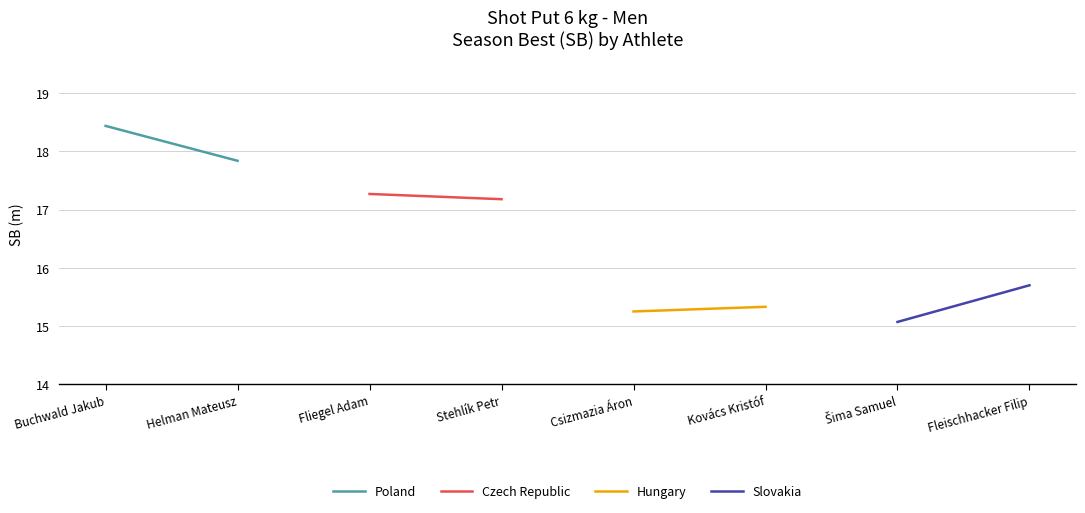

What is the sum of all Czech Republic values?

34.5